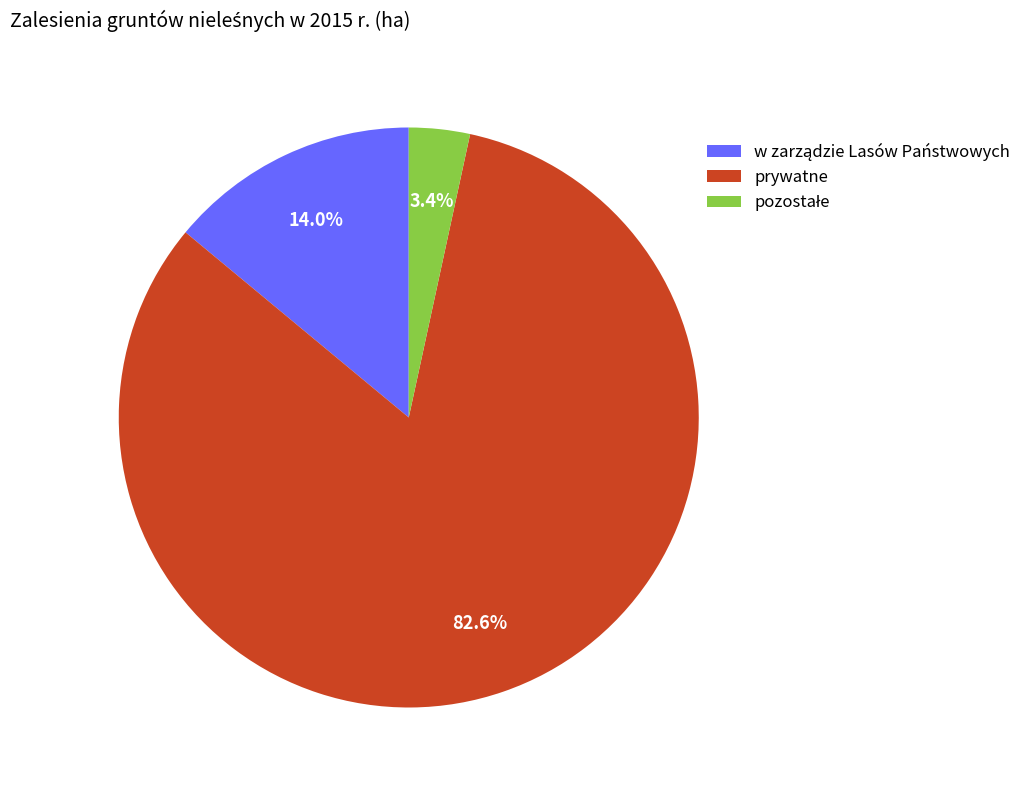

Is it true that prywatne is 77% of the pie?

False